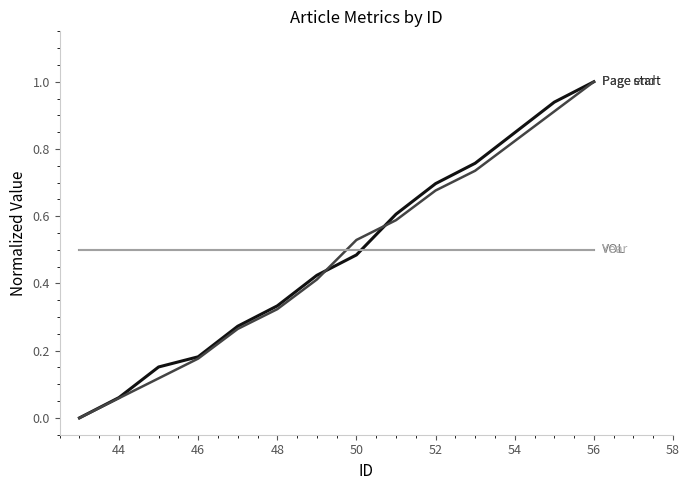

Does the chart display data point markers on the line(s)?

No